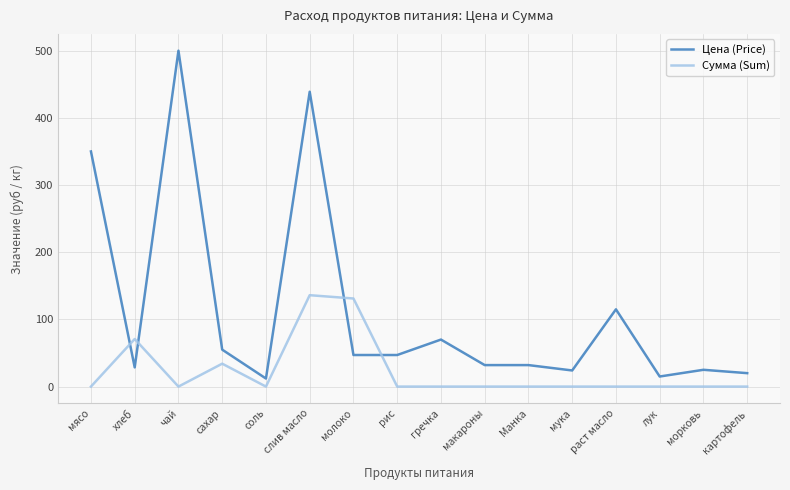

What is the difference between the Цена (Price) values at картофель and Манка?

12.0